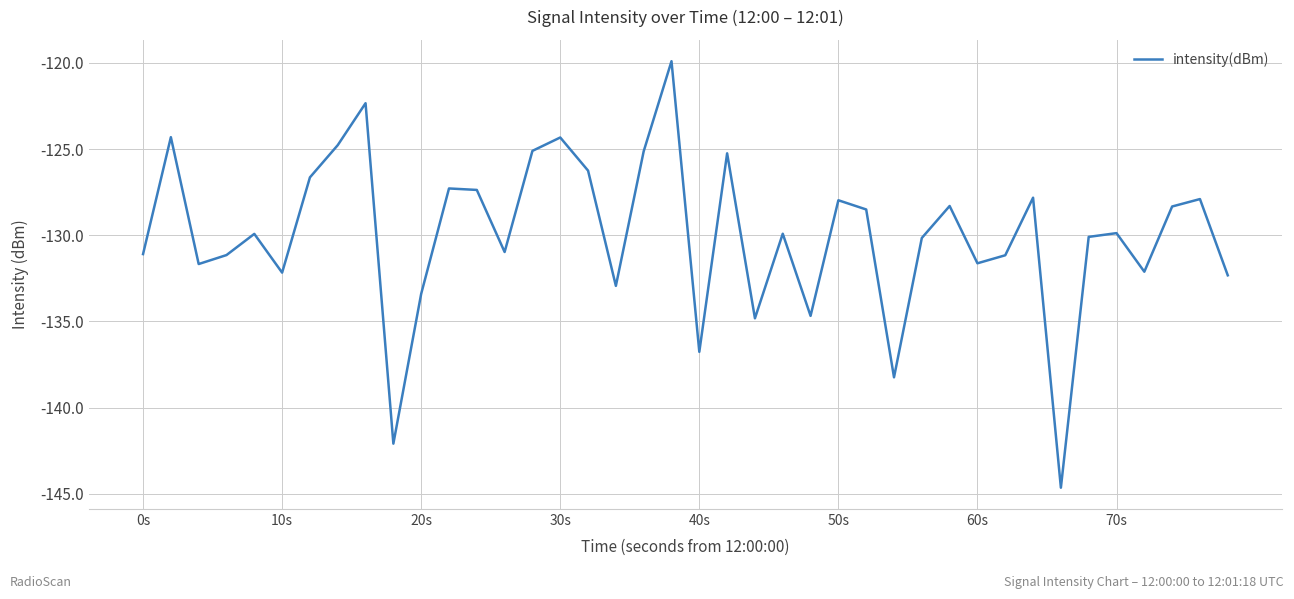

What is the greatest value displayed?

-119.9